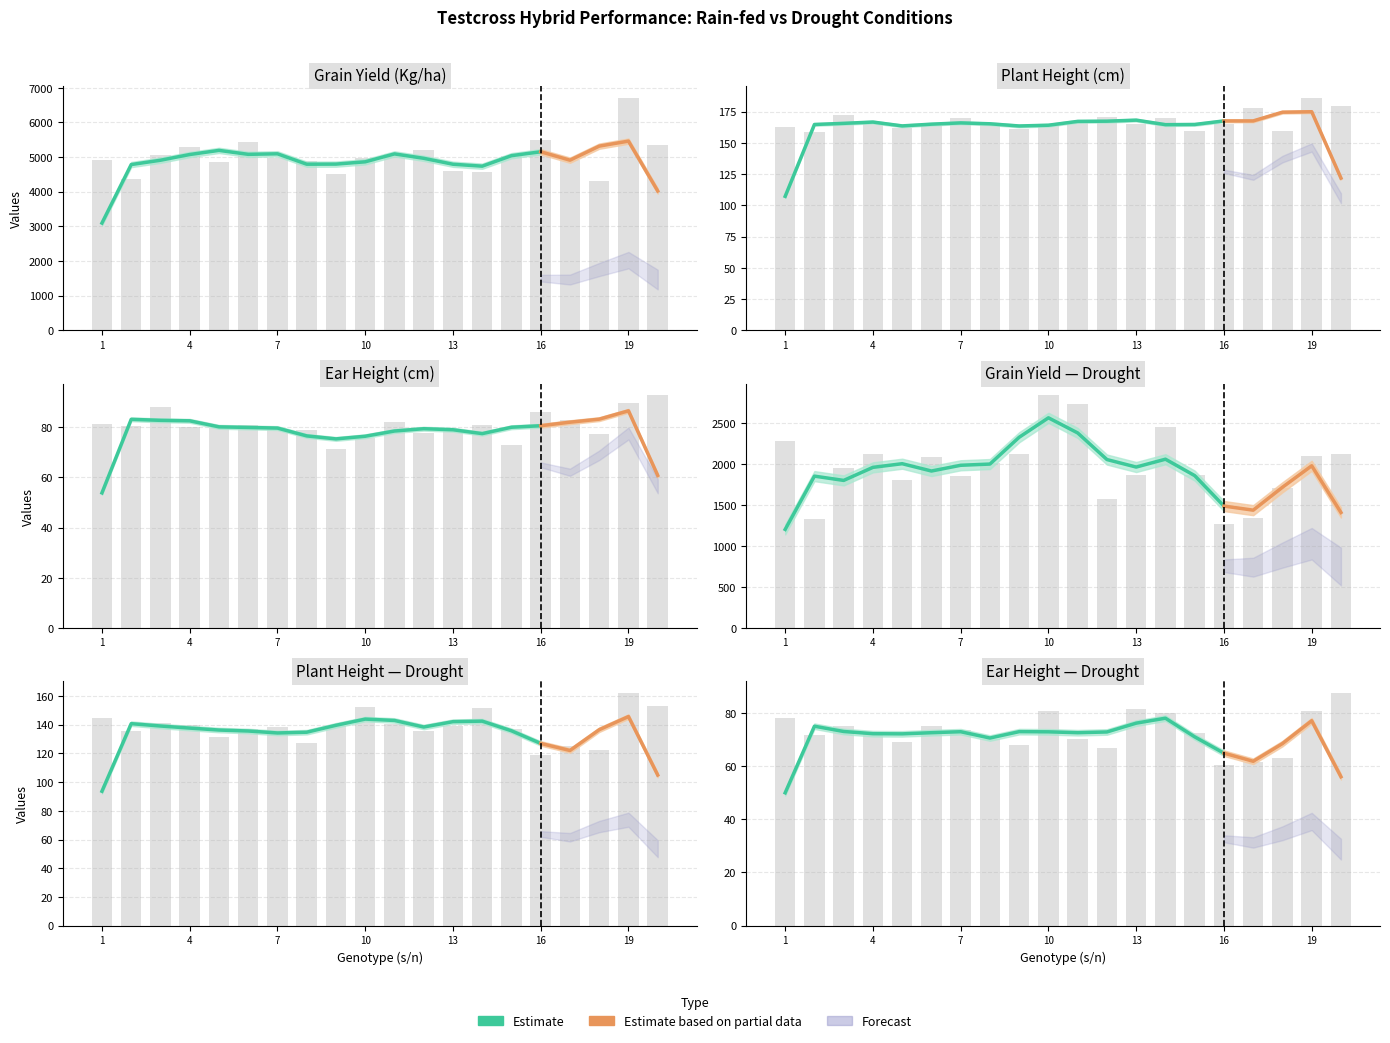

Are the bars horizontal?

No